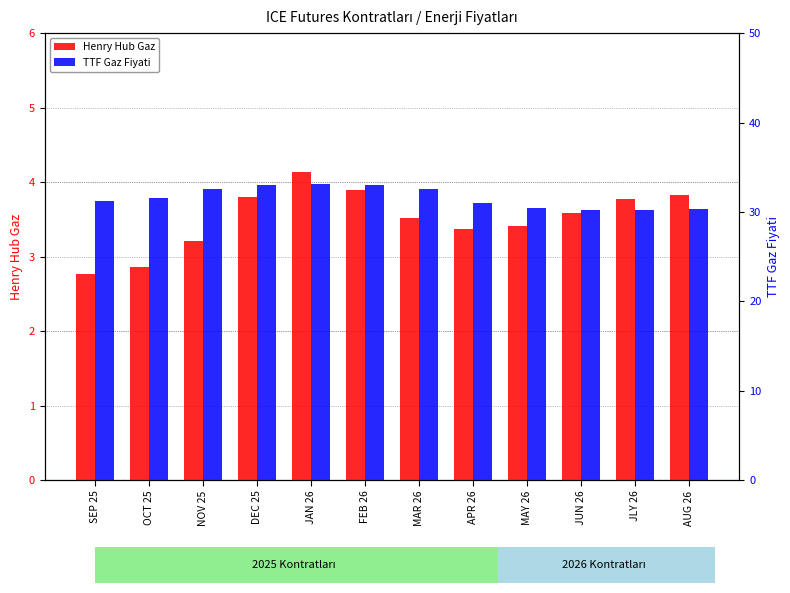

What is the label of the 4th bar from the left?

DEC 25